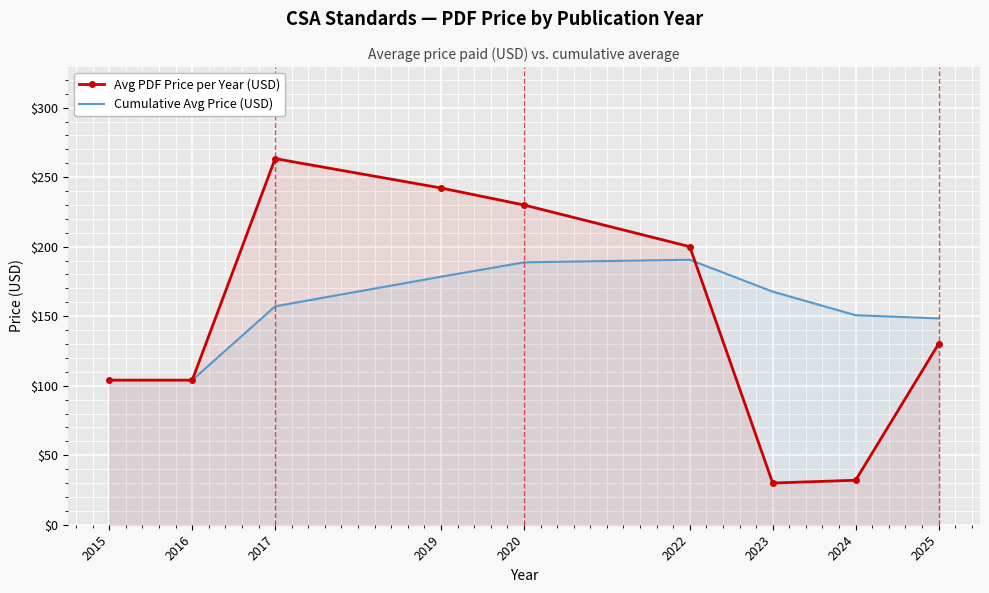

Reading left to right, what are all the values shown in this chart?

Avg PDF Price per Year (USD): 104.0	104.0	263.3	242.2	230.0	200.0	30.0	32.0	130.0
Cumulative Avg Price (USD): 104.0	104.0	157.1	178.4	188.7	190.6	167.6	150.7	148.4